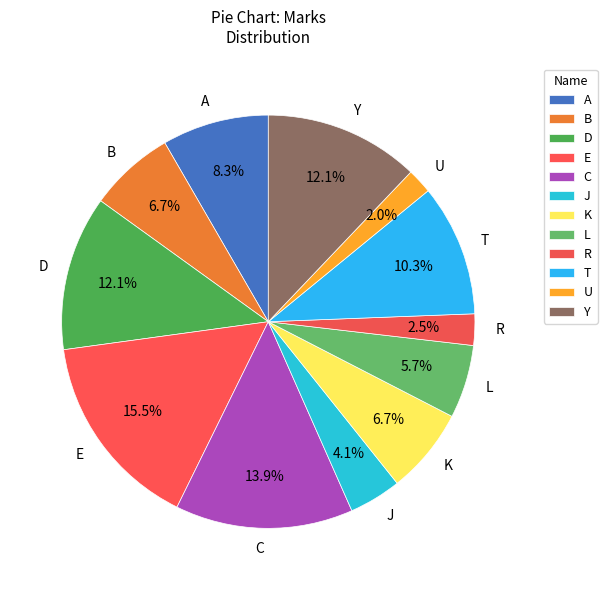

Between A and L, which is larger?

A